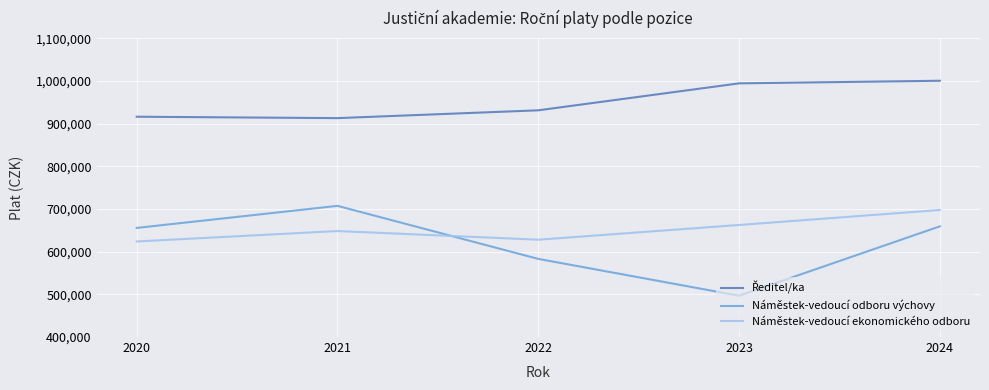

True or false: Náměstek-vedoucí ekonomického odboru and Náměstek-vedoucí odboru výchovy cross at least once.

True